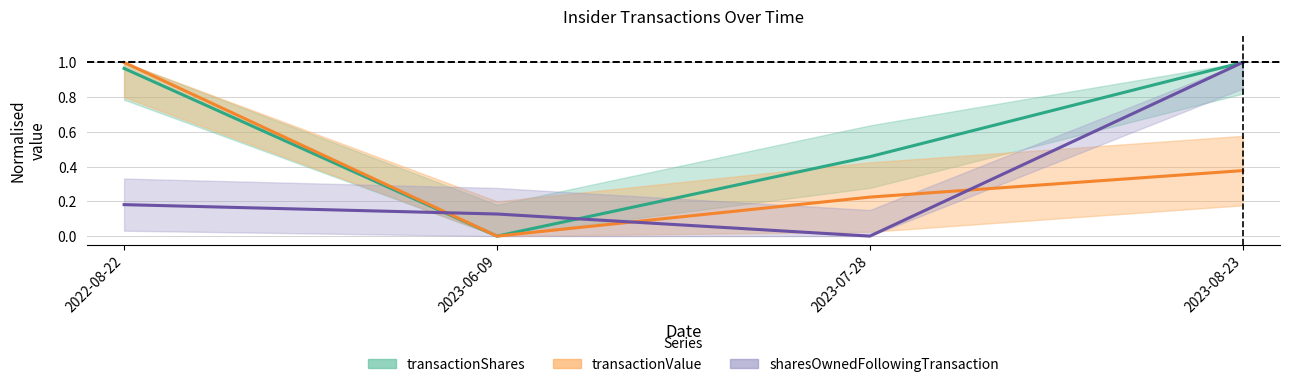

In transactionShares, how many points are lower than both neighbors (excluding endpoints)?

1